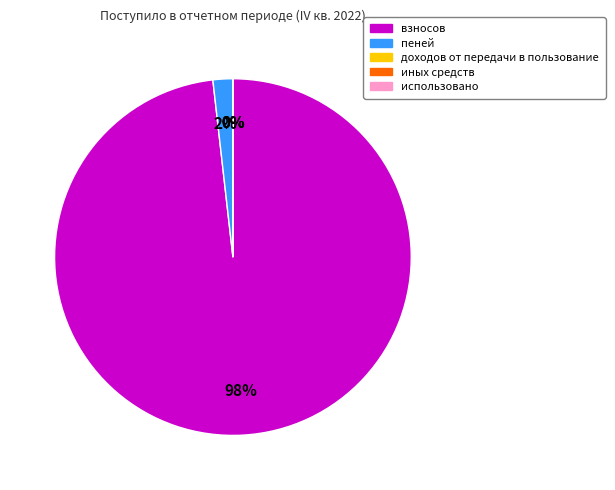

Does взносов represent more than half of the total?

Yes